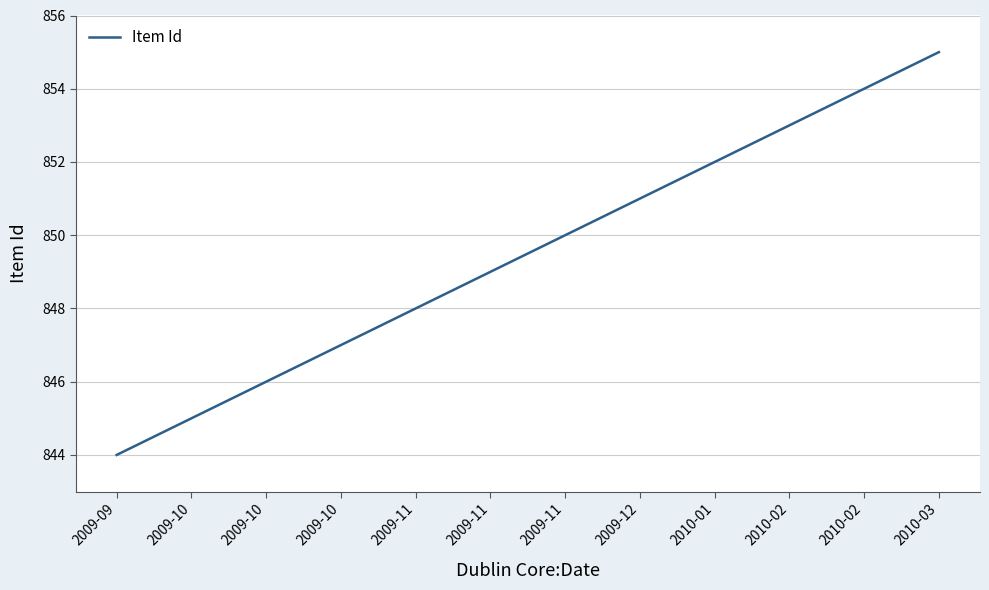

Does the chart display data point markers on the line(s)?

No